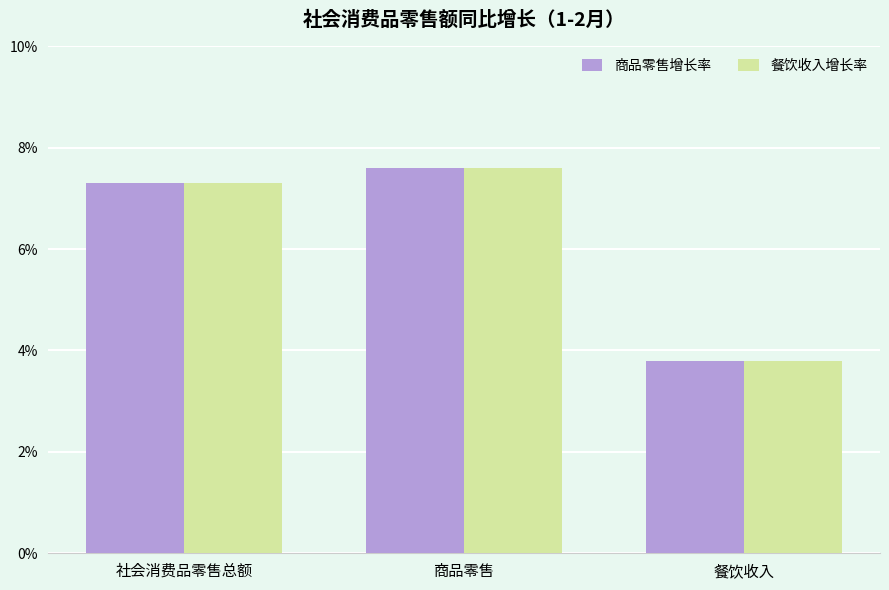

At which label does 餐饮收入增长率 first exceed 7?

社会消费品零售总额